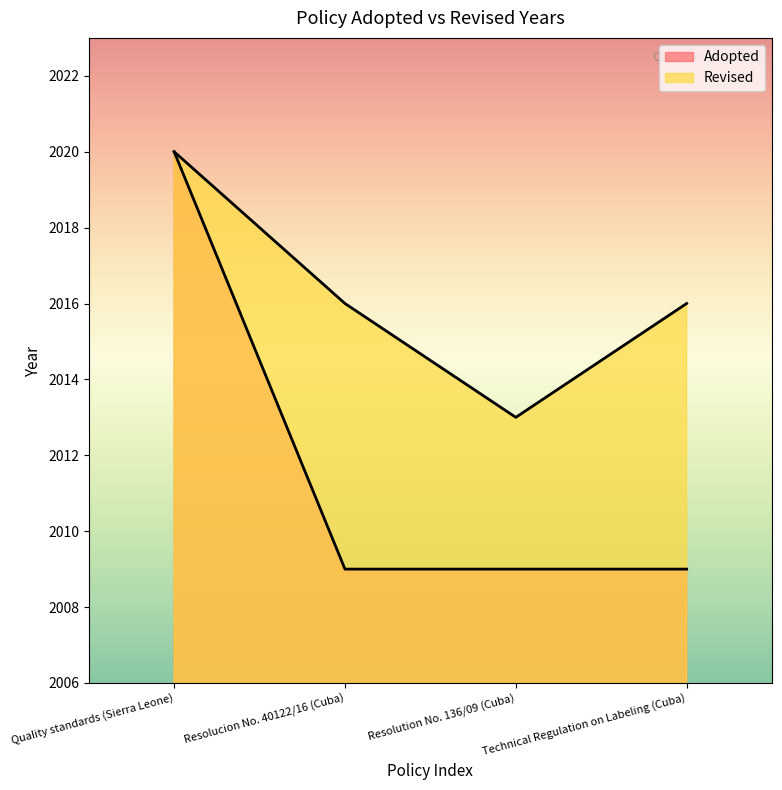

Between Resolution No. 136/09 (Cuba) and Technical Regulation on Labeling (Cuba), which is larger?

Resolution No. 136/09 (Cuba)